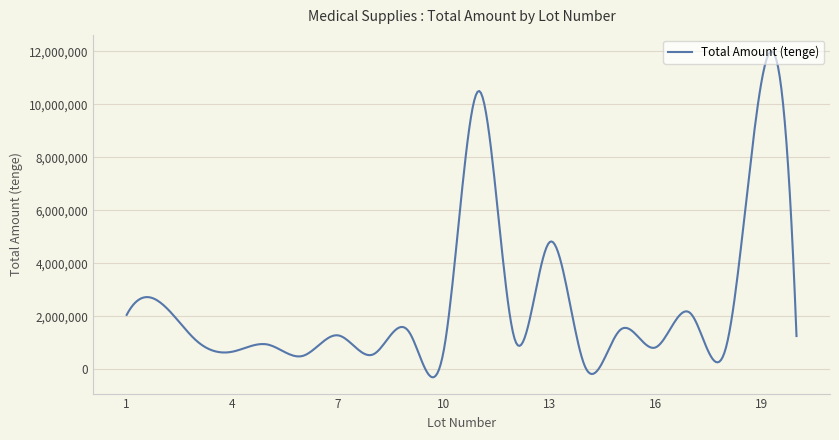

What is the difference between the maximum and minimum values?

12309250.0